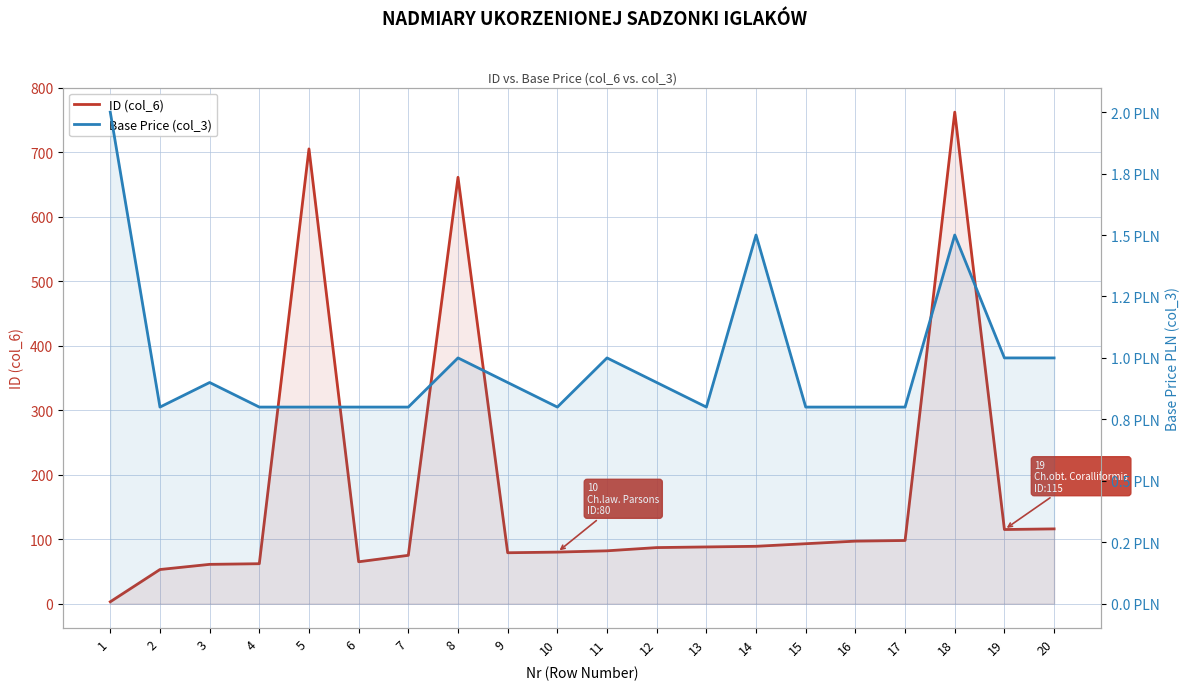

What is the value of the Base Price (col_3) point at the 4th from the left?

0.8